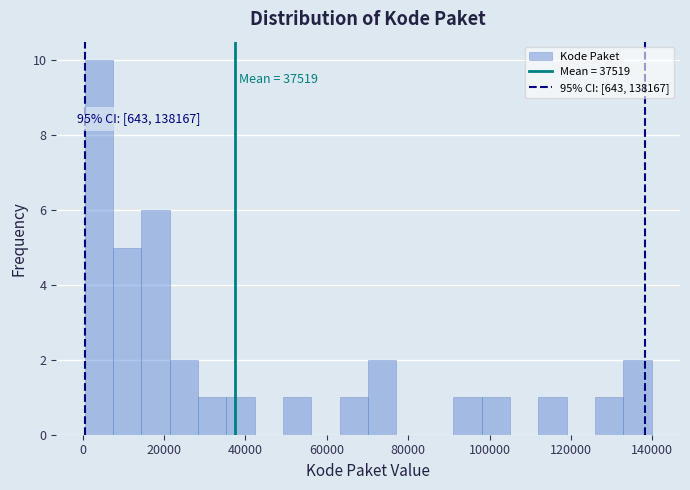

Around what value on the x-axis is the tallest bar? Give the approximate position of its centre, as read against the axis.

4000